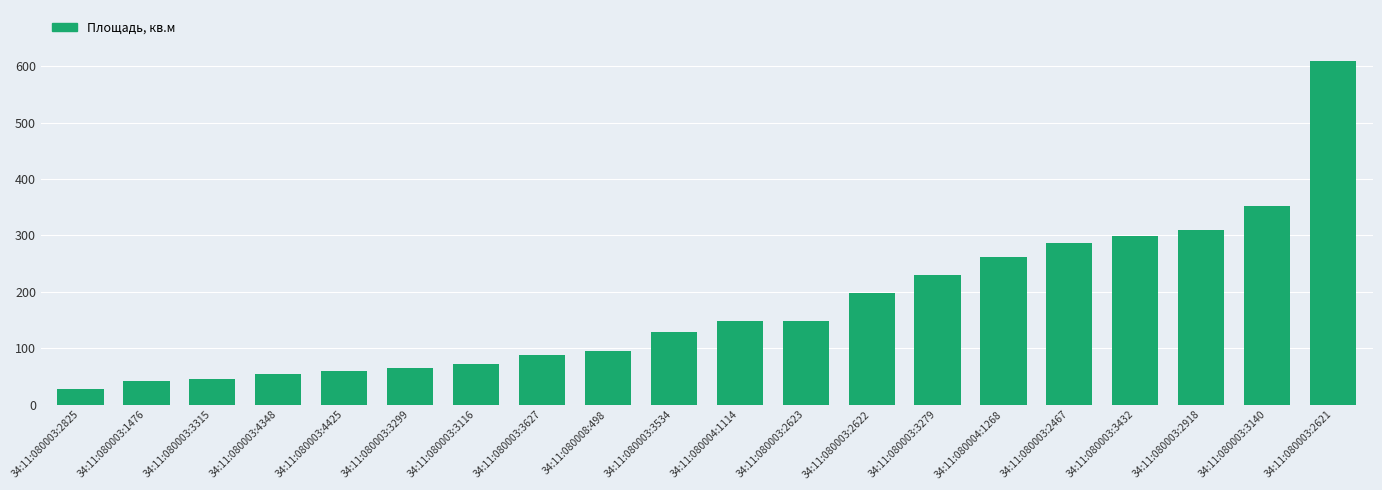

What is the value of the 9th bar from the left?

95.1